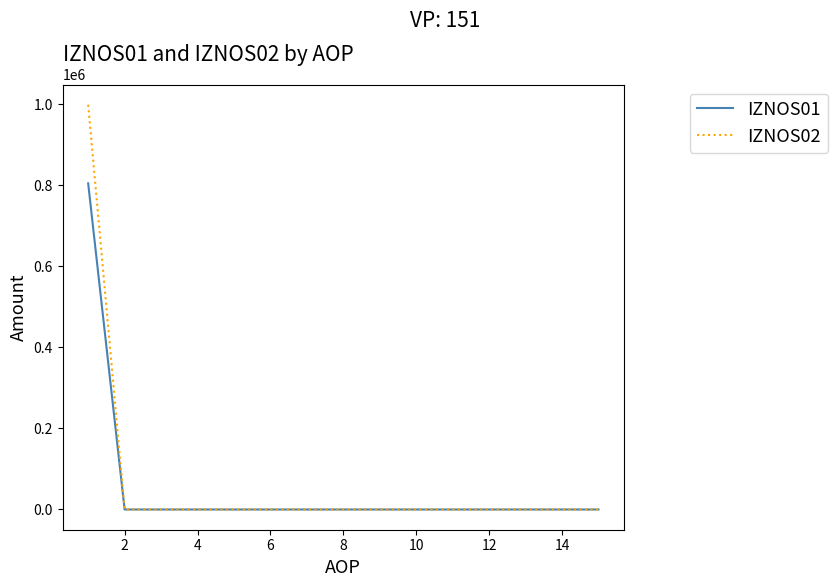

What is the average value of the IZNOS01 series?

53646.4